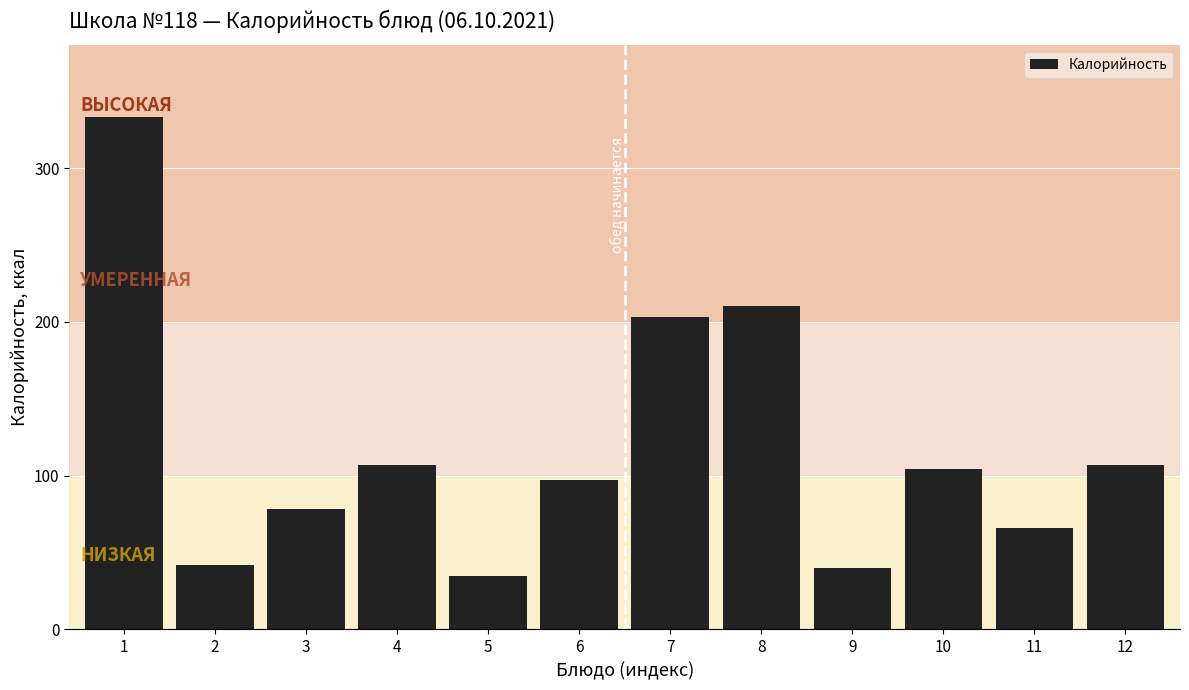

Reading left to right, extract all data points from this chart.

1=333	2=42	3=78	4=107	5=35	6=97	7=203	8=210	9=40	10=104	11=66	12=107